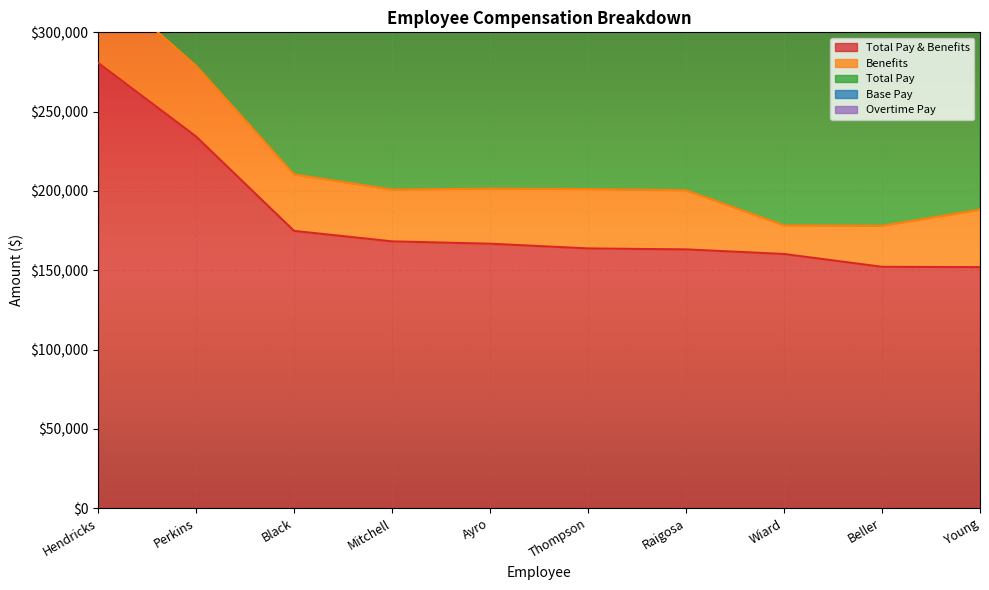

Reading left to right, extract all data points from this chart.

Total Pay & Benefits: 280768.9	234324.9	174790.4	168189.6	166707.5	163741.0	163130.5	160232.8	152149.1	151955.9
Total Pay: 771034.3	637036.6	486368.3	468904.5	462699.2	451574.6	450353.6	457252.9	428879.1	417370.7
Base Pay: 771034.3	636279.7	486368.3	468904.5	462699.2	451574.6	450353.6	457252.9	428879.1	417370.7